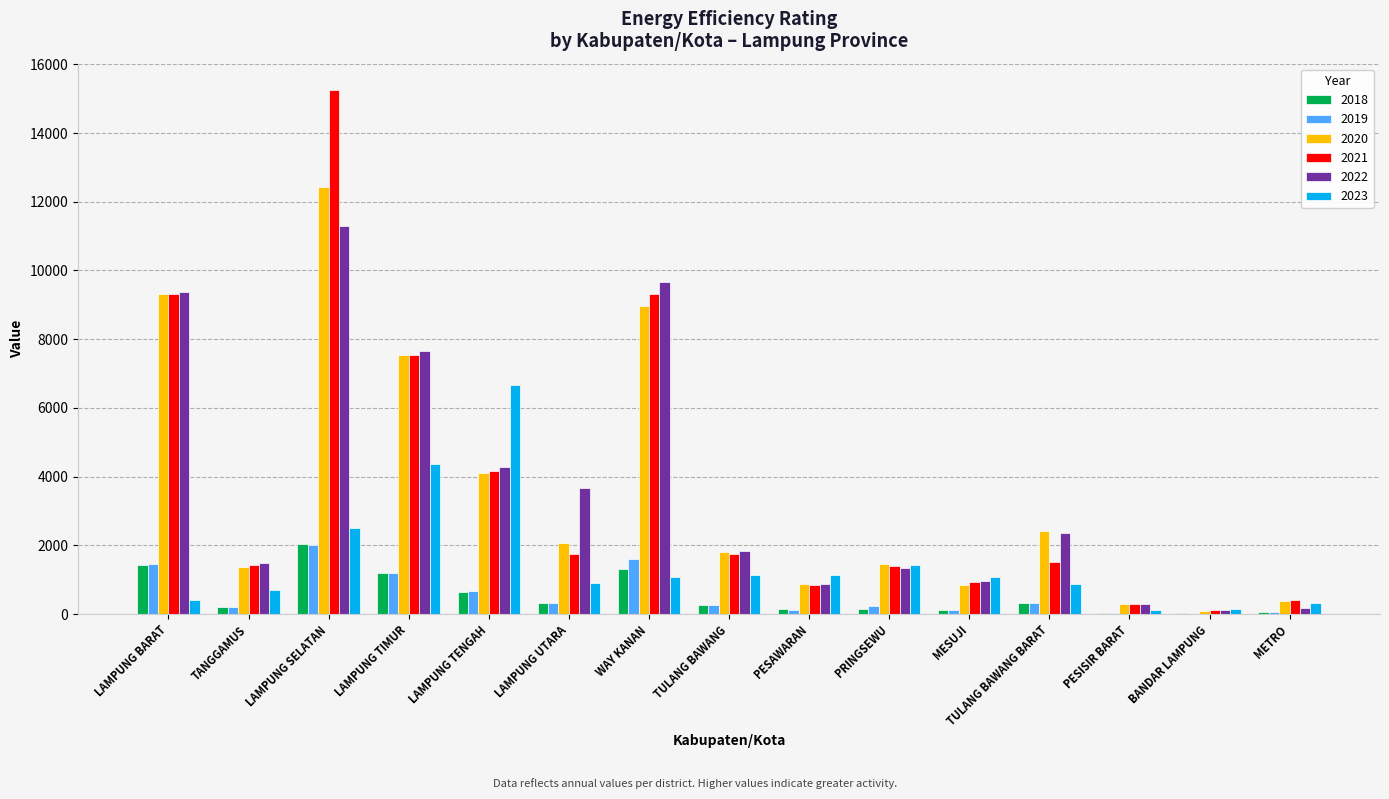

What is the total value across all series at LAMPUNG TENGAH?

20559.1